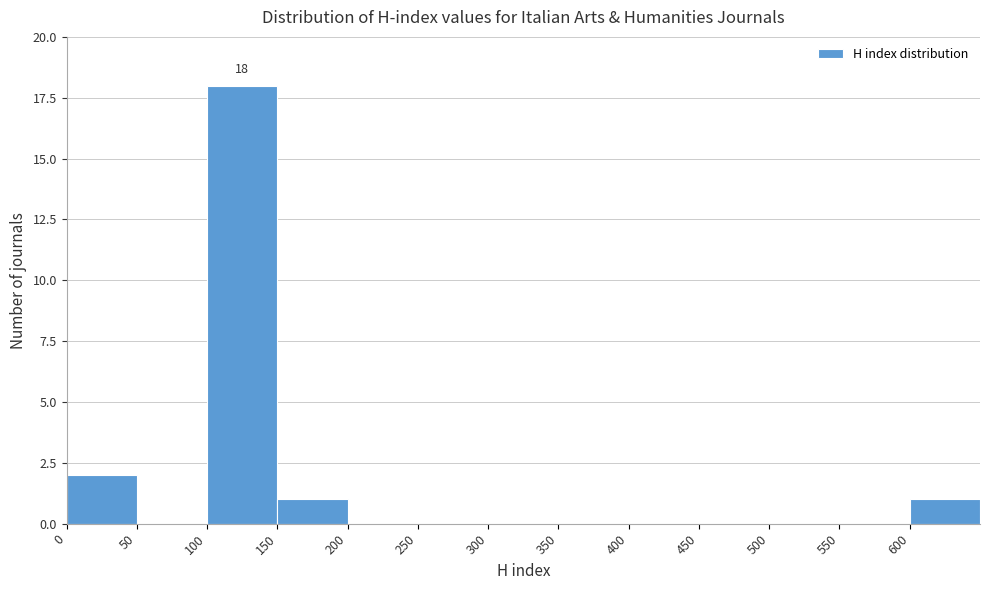

Over which range of the x-axis is the bar tallest?

100 to 150